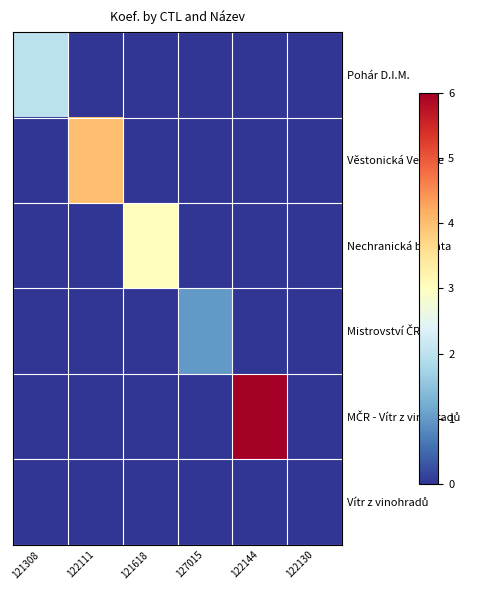

At 122111, list the series in order from largest to smallest.

Věstonická Venuše, Pohár D.I.M., Nechranická buchta, Mistrovství ČR, MČR - Vítr z vinohradů, Vítr z vinohradů